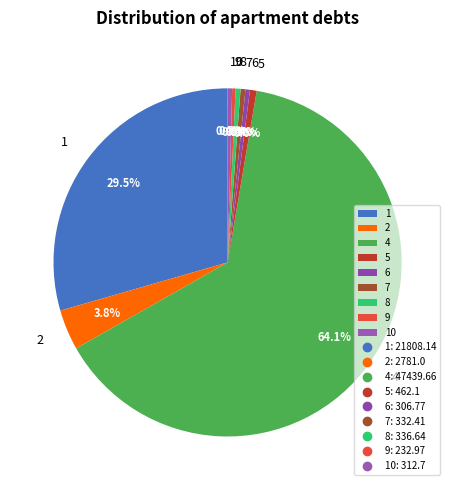

To the nearest percent, what is the difference between the largest and smallest slice percentages?

64%